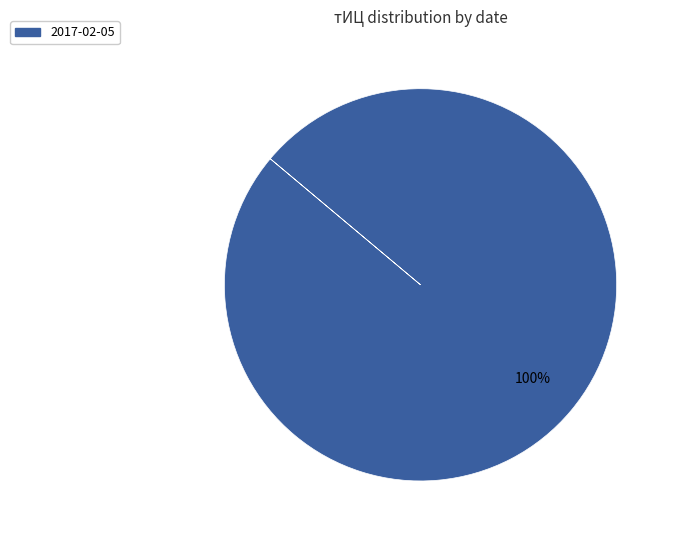

Does any single category account for the majority?

Yes